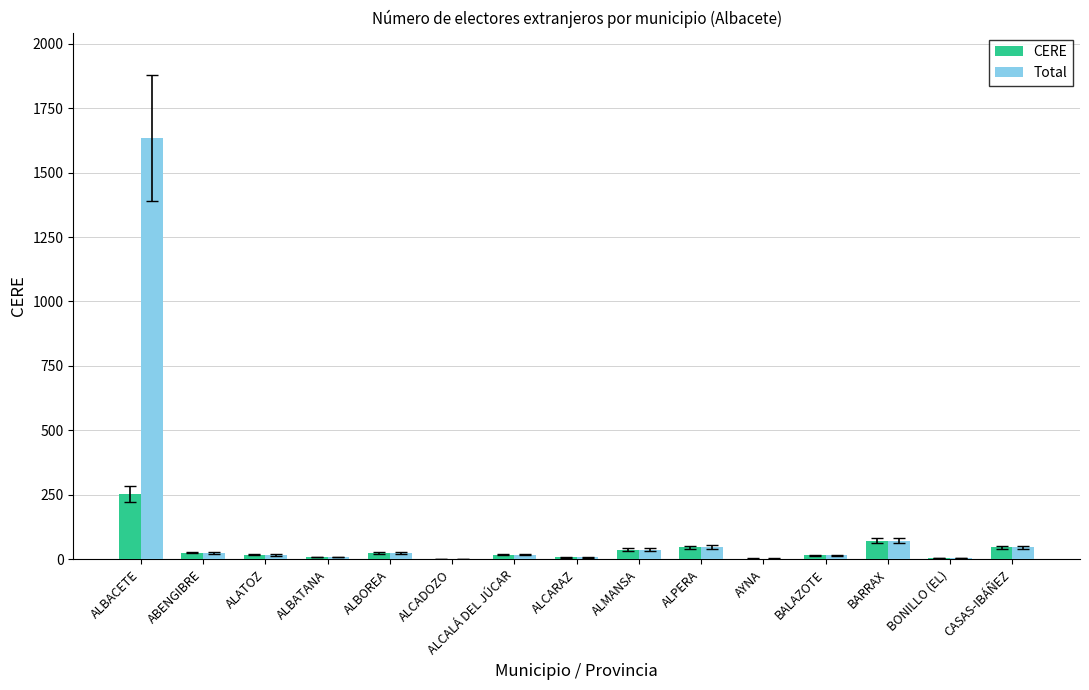

How many distinct data groups are displayed?

2